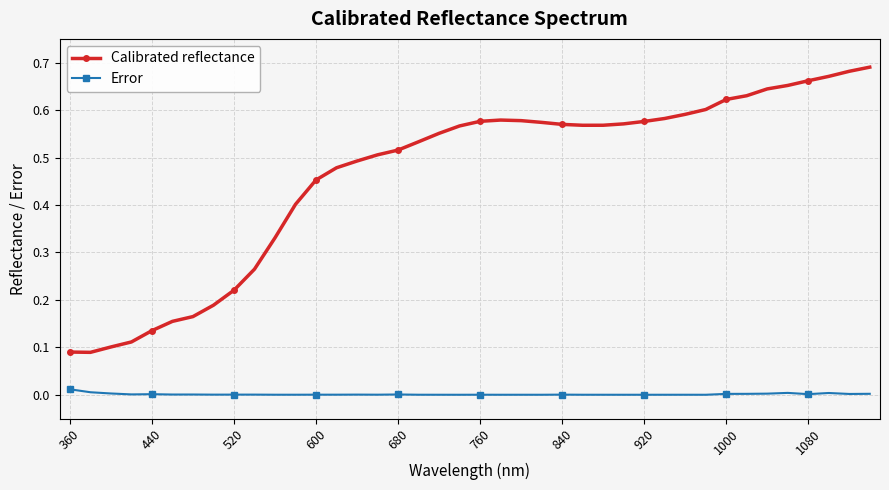

Rank the series by their average value, from lowest to highest.

Error, Calibrated reflectance